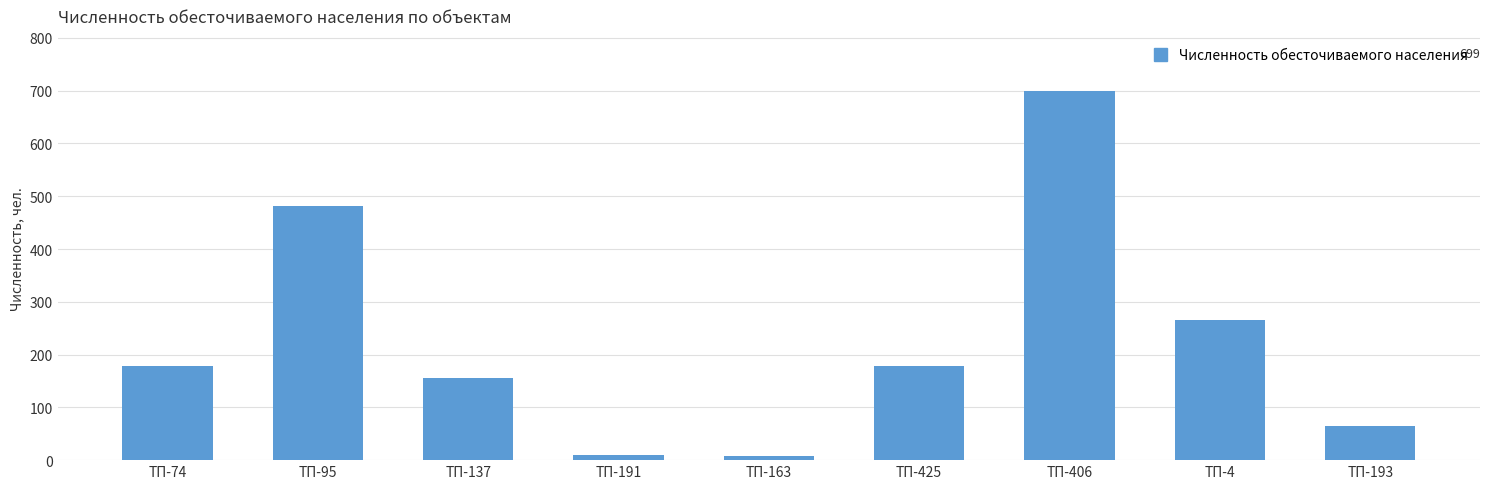

The value at ТП-4 is 265. True or false?

True